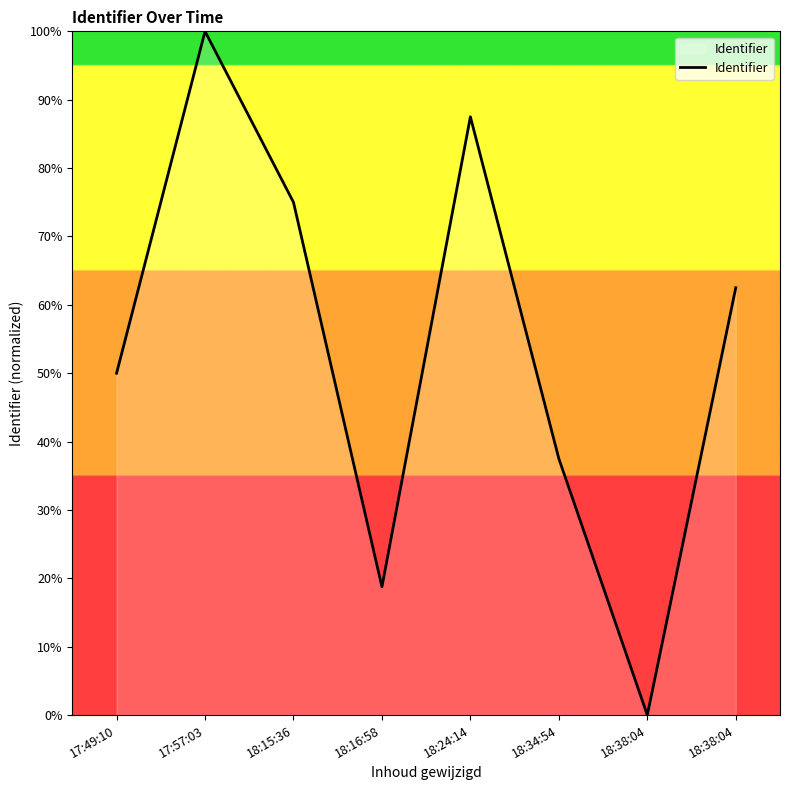

What is the sum of all values?

431.2